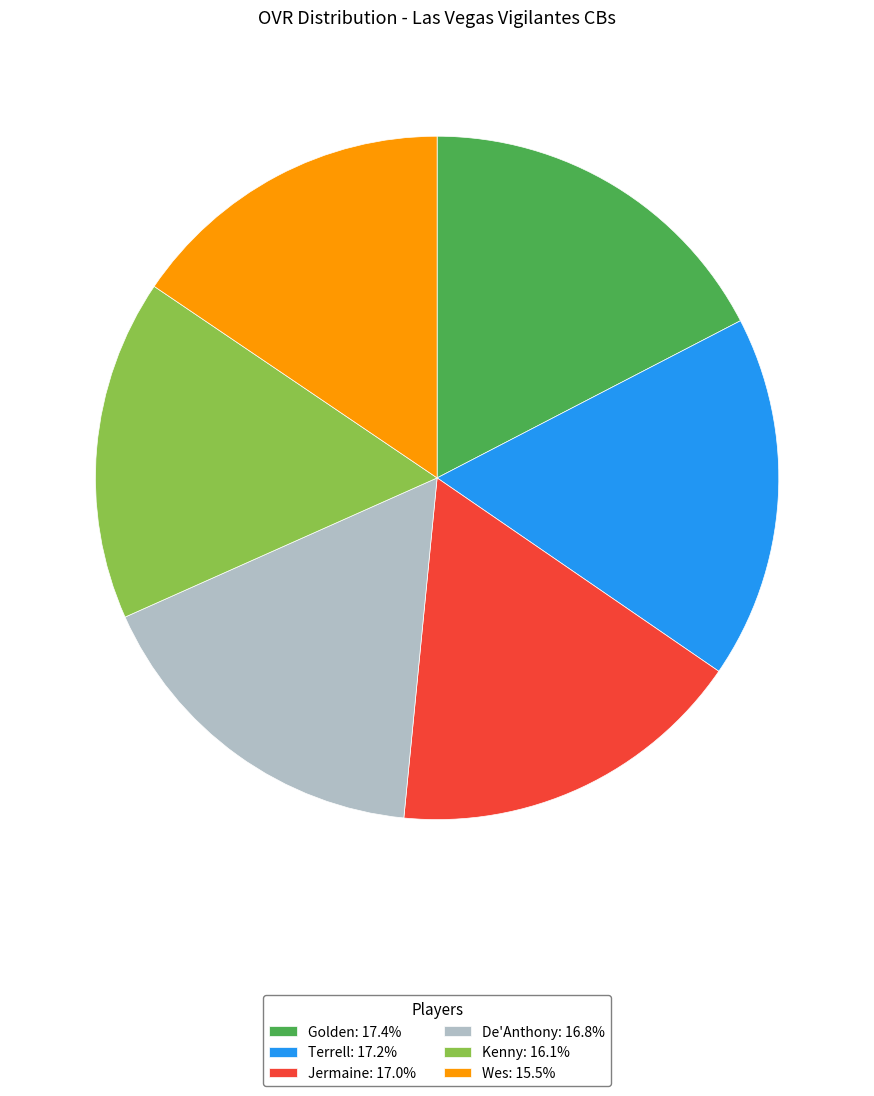

How many segments does this pie chart have?

6